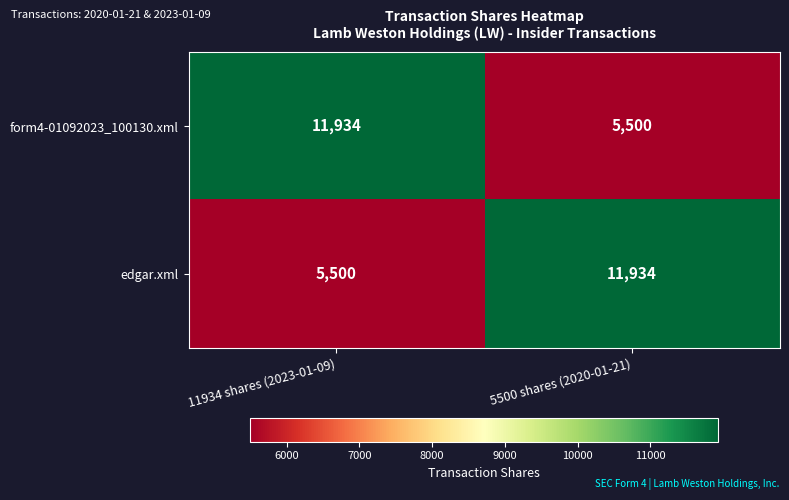

Count the number of categories in the chart.

2